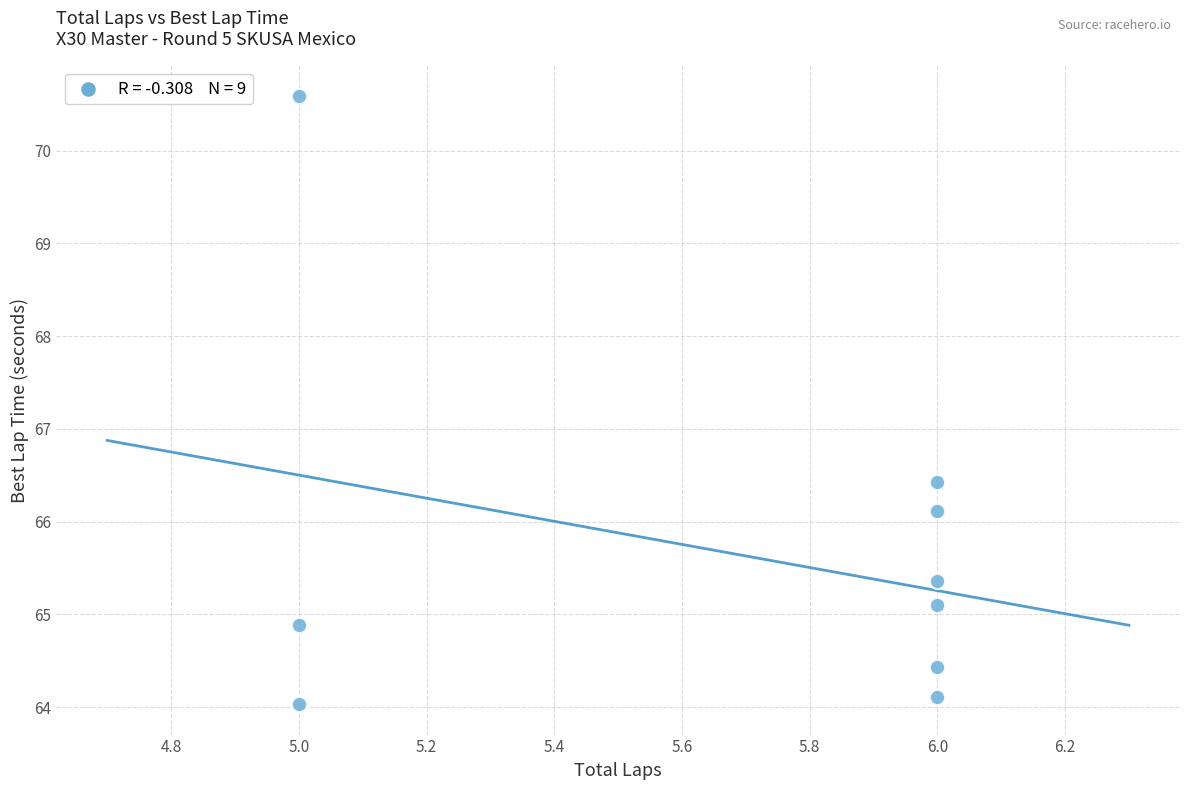

What is the range of Y values (max minus min)?

6.6